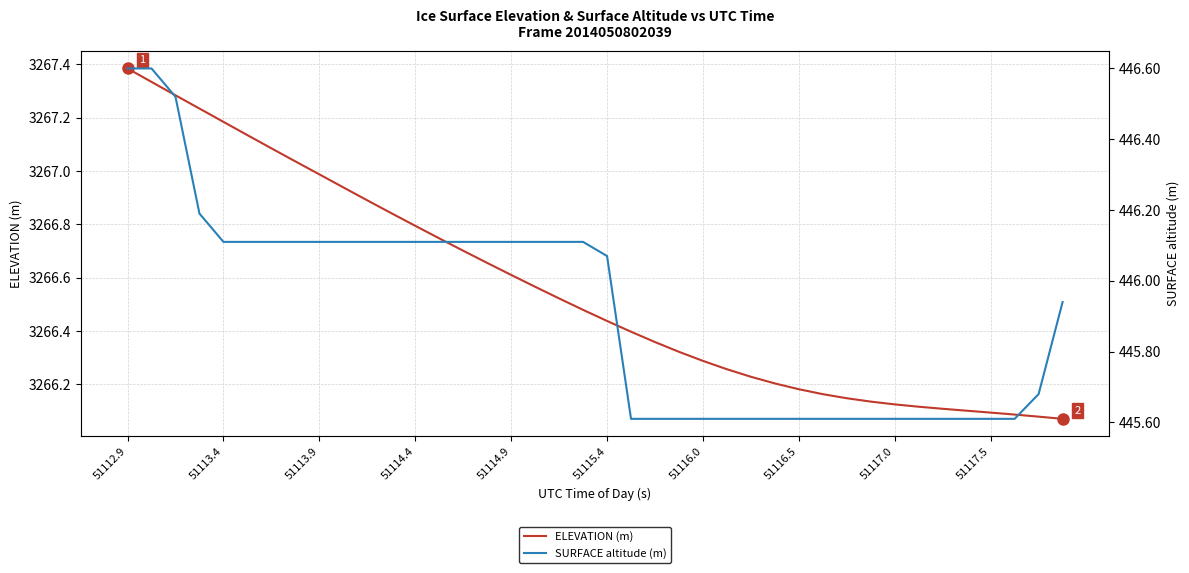

At which label does ELEVATION (m) reach its peak?

51112.9